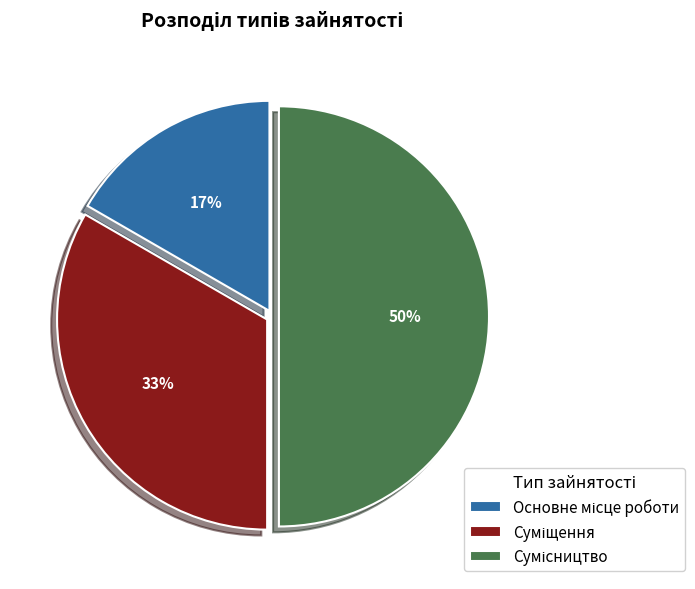

To the nearest percent, what is the average slice percentage?

33%